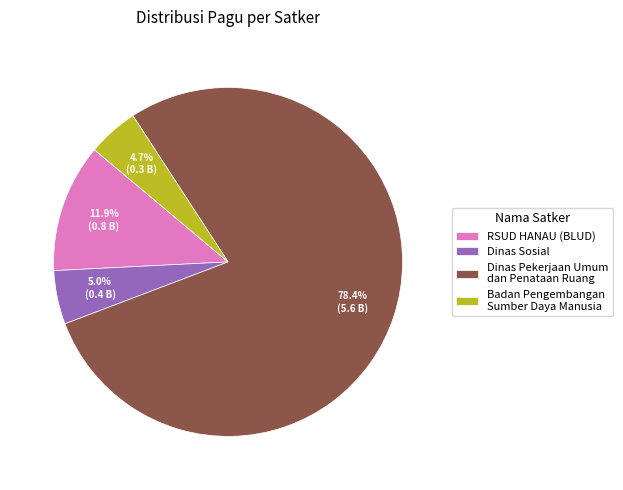

Which slice is the largest?

Dinas Pekerjaan Umum dan Penataan Ruang